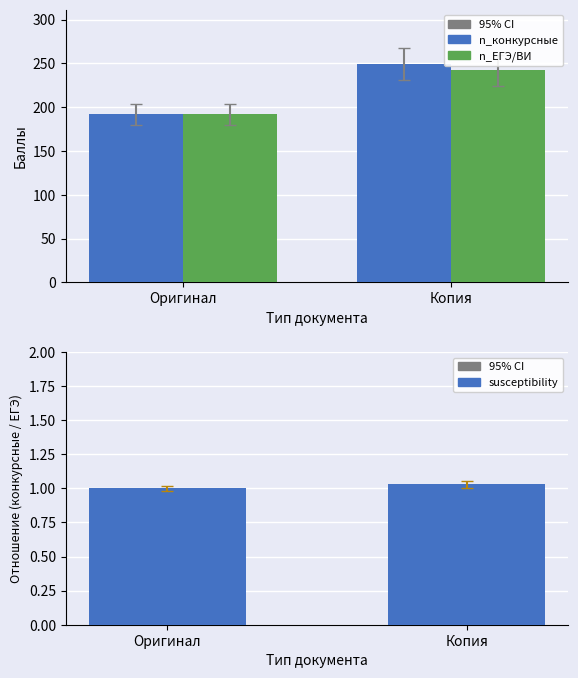

Where is Сумма конкурсных баллов nearest to the value 220?

Оригинал